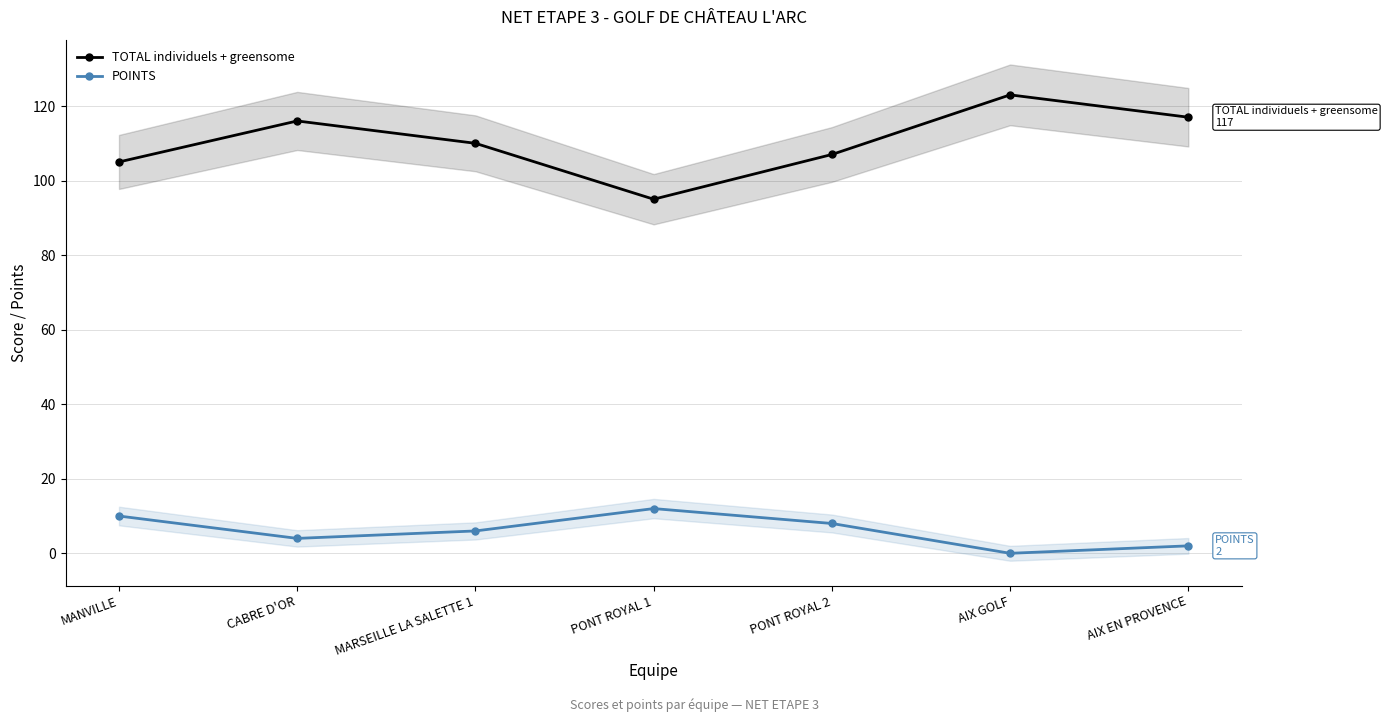

Which has a higher value, CABRE D'OR or PONT ROYAL 1?

CABRE D'OR